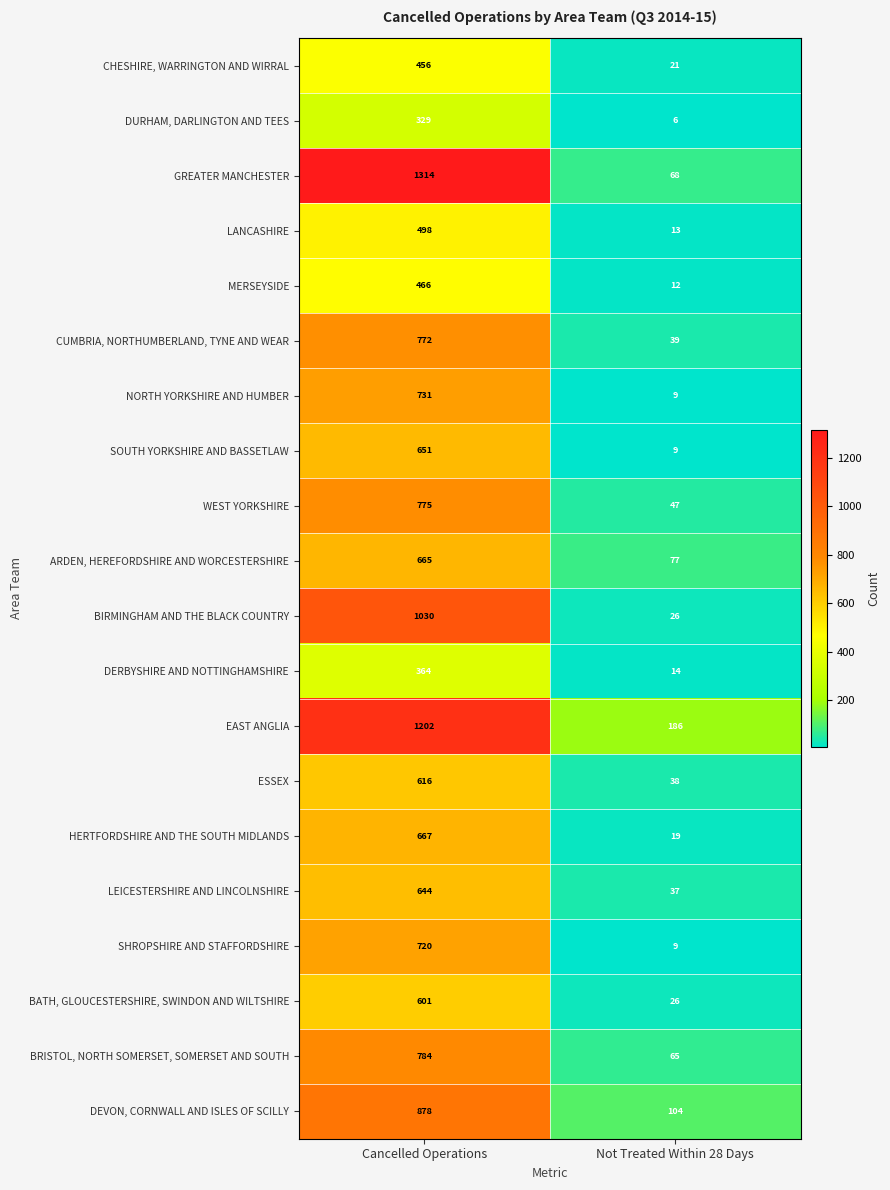

How many values in the BATH, GLOUCESTERSHIRE, SWINDON AND WILTSHIRE series are below 601?

1